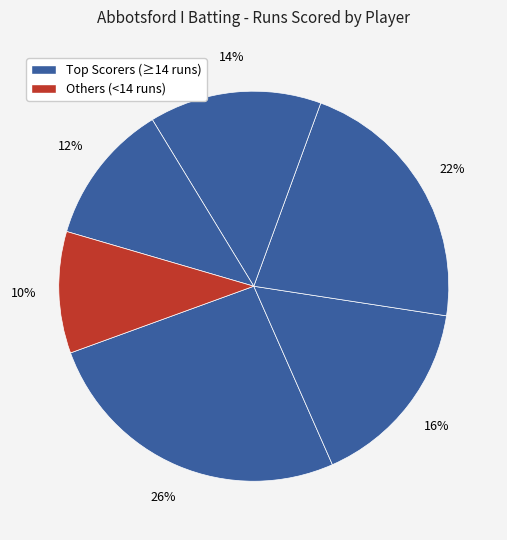

How many slices are in this pie chart?

6